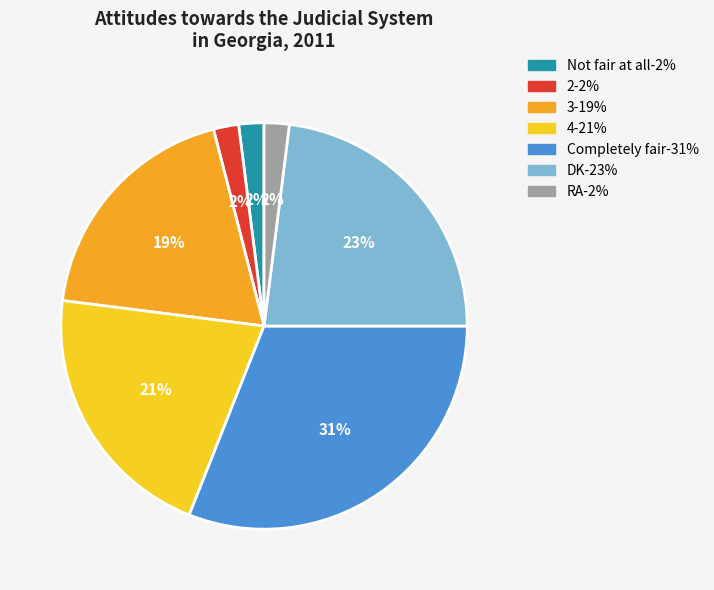

Which category has the biggest portion of the pie?

Completely fair